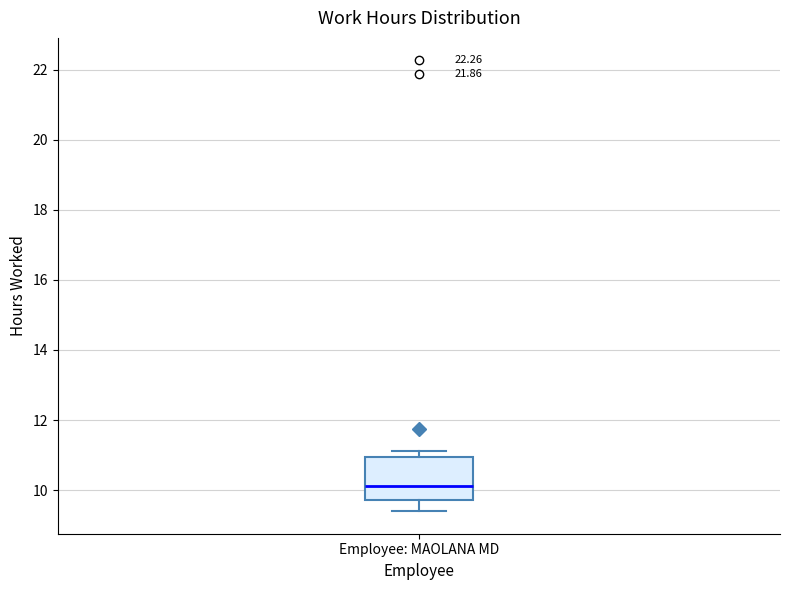

Read this box plot against the y-axis: the position of the median line, the range covered by the box, and the ends of both whiskers. The values are not printed on the chart, so give them approximately, as read against the axis.

median 10.2, box 9.8 to 11.0, whiskers 9.4 to 11.2